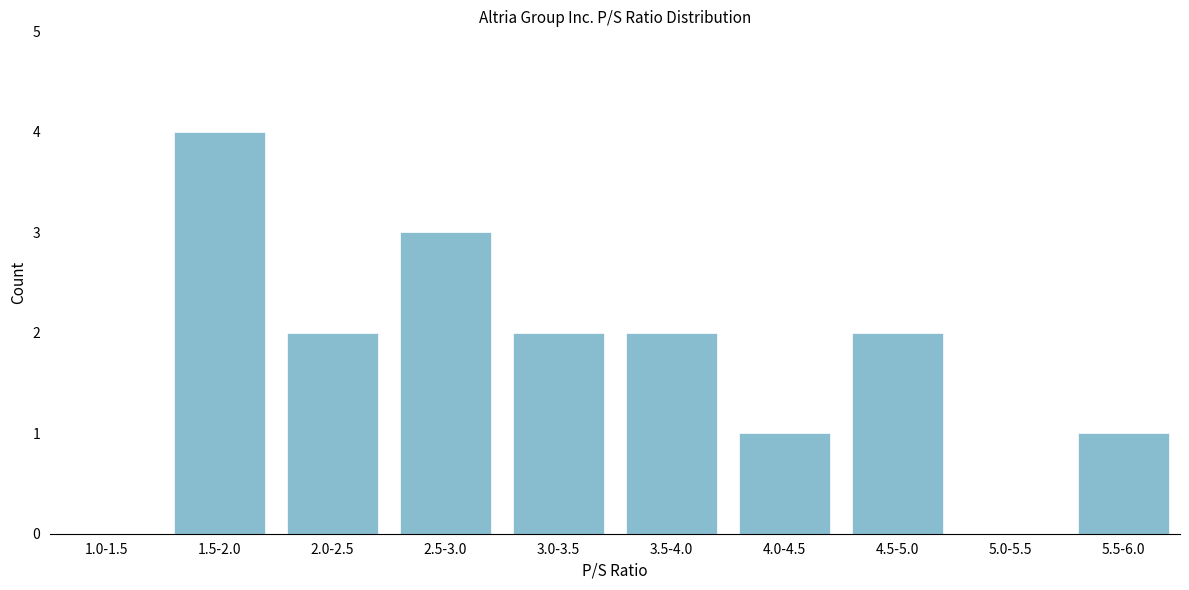

Reading left to right, extract all data points from this chart.

1.0-1.5=0	1.5-2.0=4	2.0-2.5=2	2.5-3.0=3	3.0-3.5=2	3.5-4.0=2	4.0-4.5=1	4.5-5.0=2	5.0-5.5=0	5.5-6.0=1